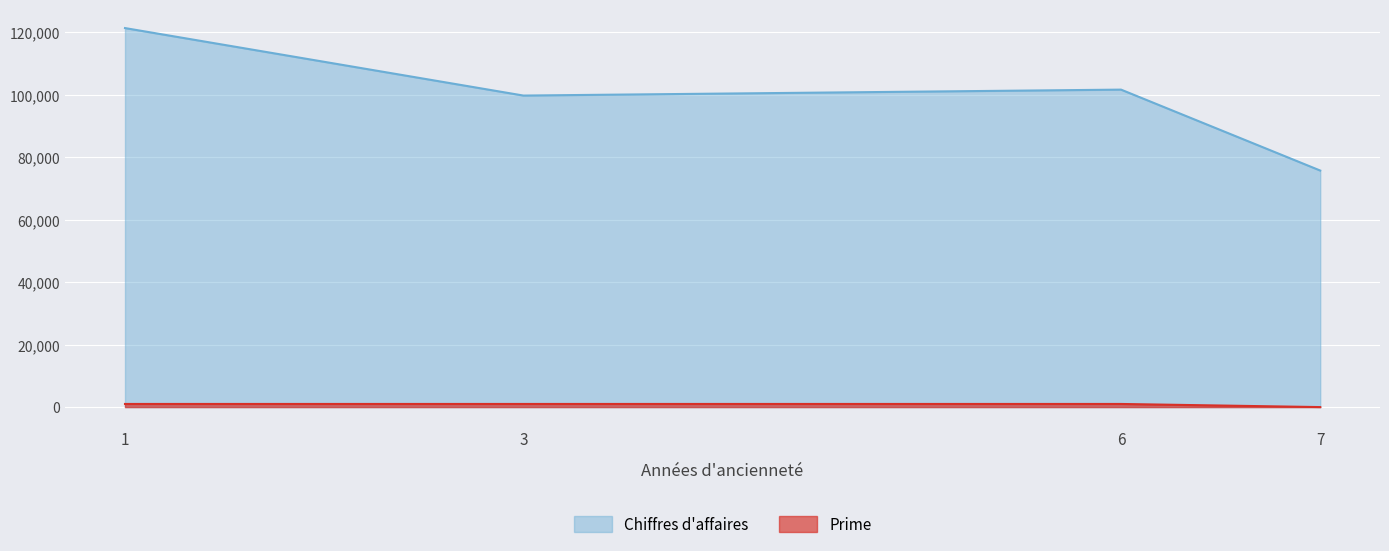

At which category does Chiffres d'affaires reach its first local valley?

3